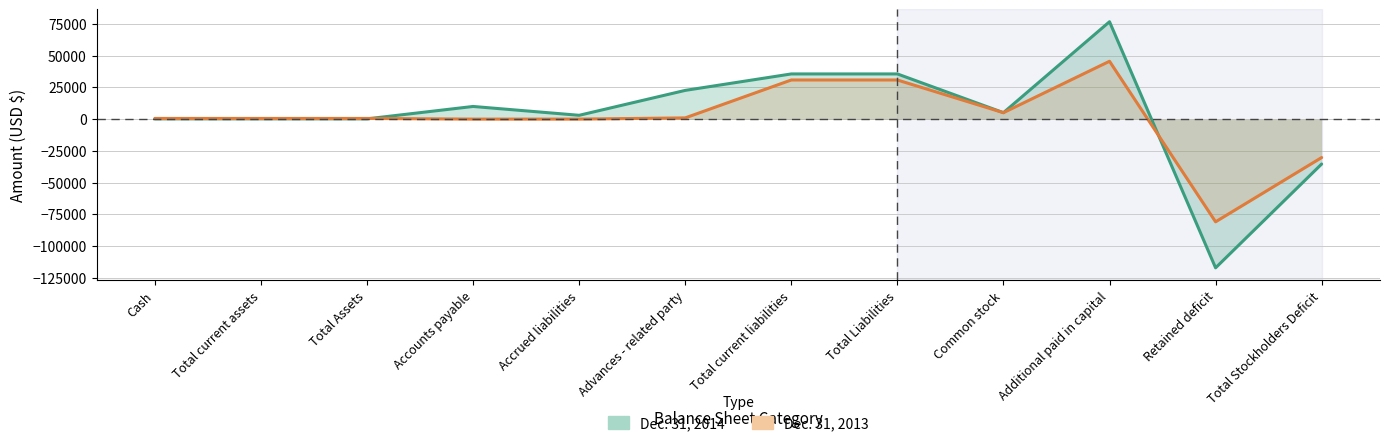

Is it true that Dec. 31, 2014 equals 9966 at Accounts payable?

True